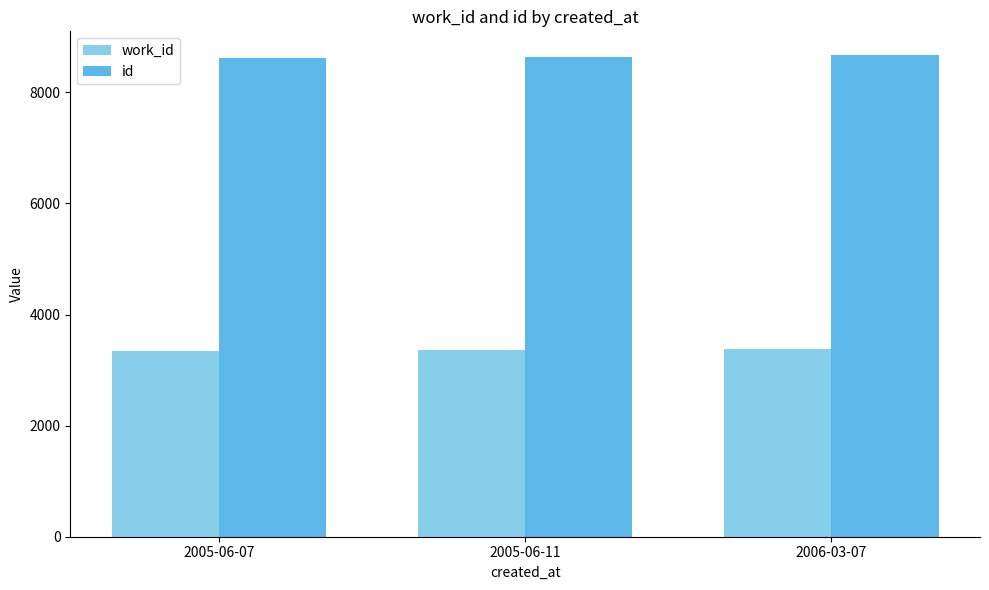

How many bars are there in each group?

2